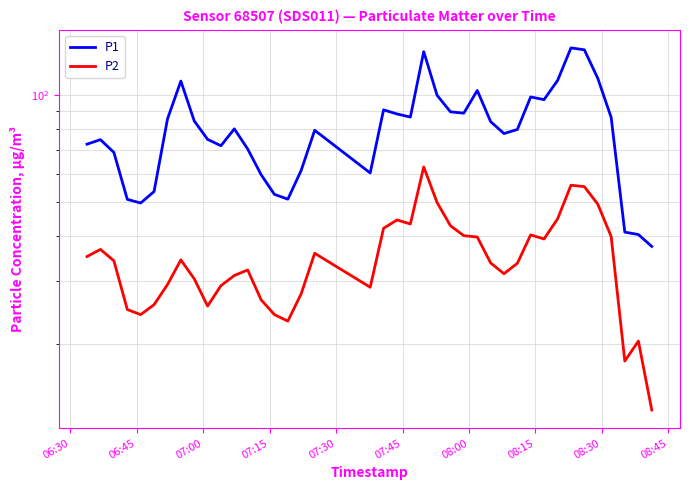

What are all the series names shown in the legend?

P1, P2